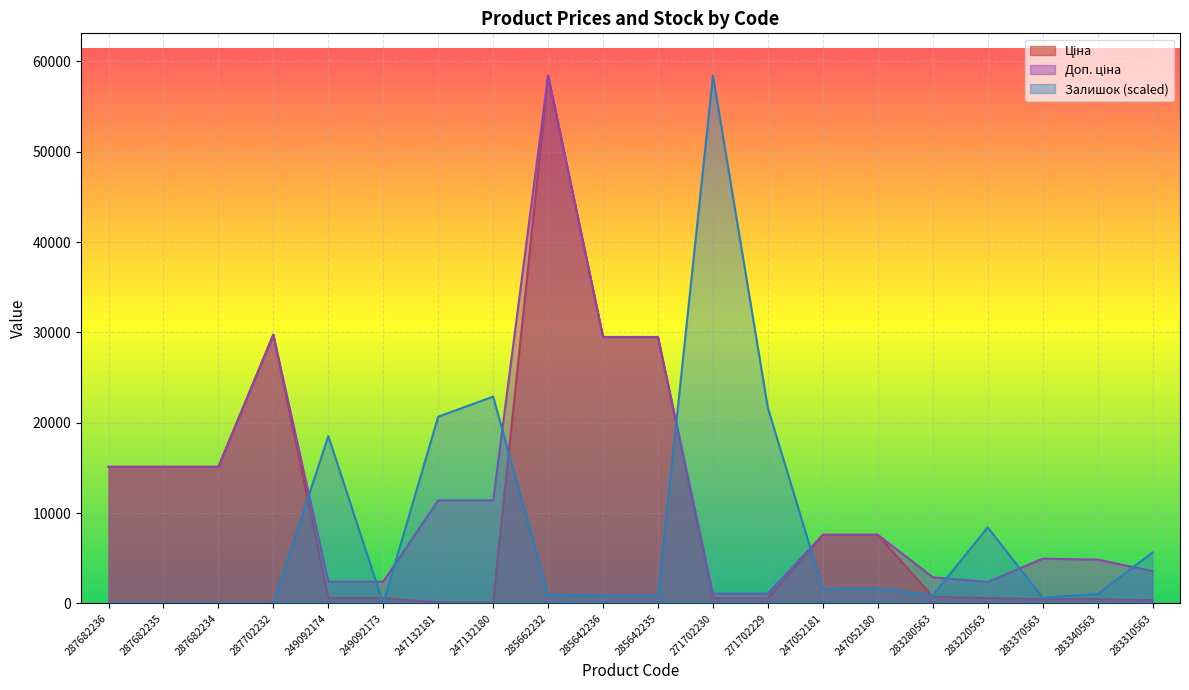

Where is Ціна nearest to the value 29270?

285642236